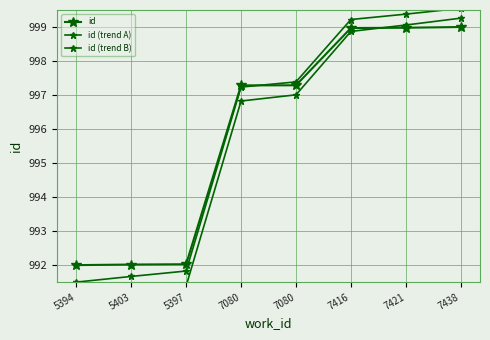

At 7438, list the series in order from largest to smallest.

id (trend A), id (trend B), id